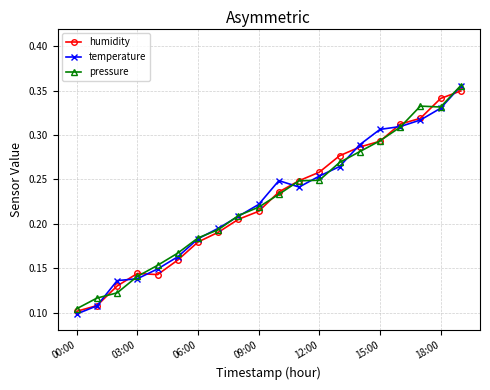

At how many categories does at least one series exceed 0?

20